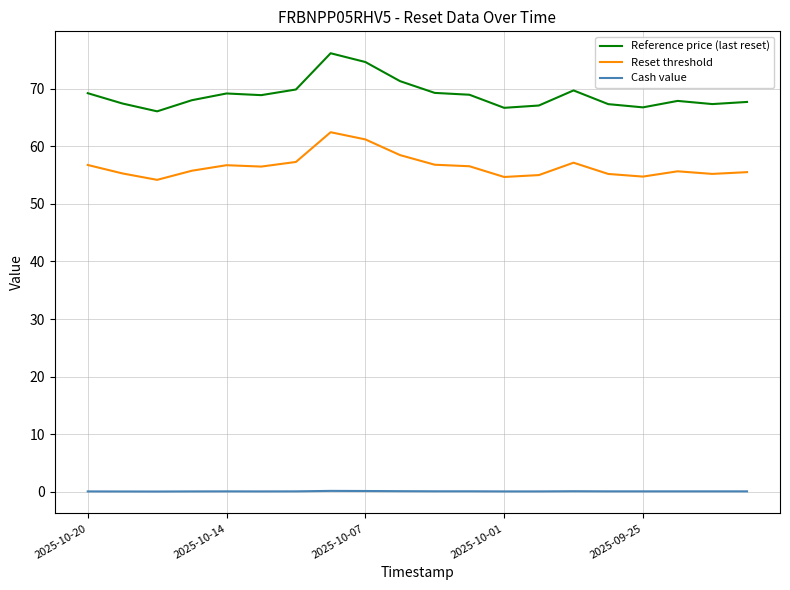

What is the greatest value displayed?

76.1